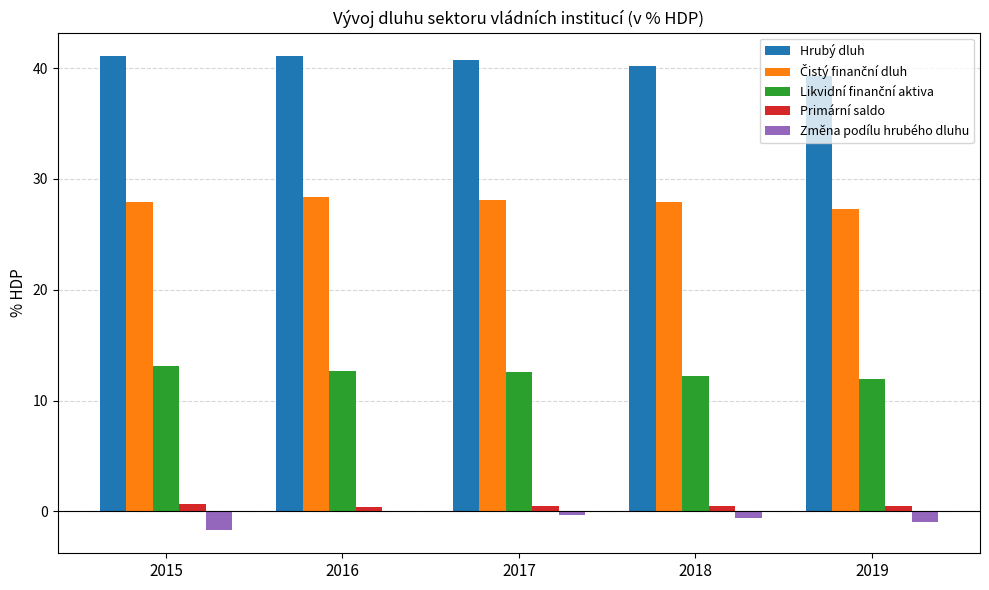

Is it true that Změna podílu hrubého dluhu equals -1.6 at 2015?

True